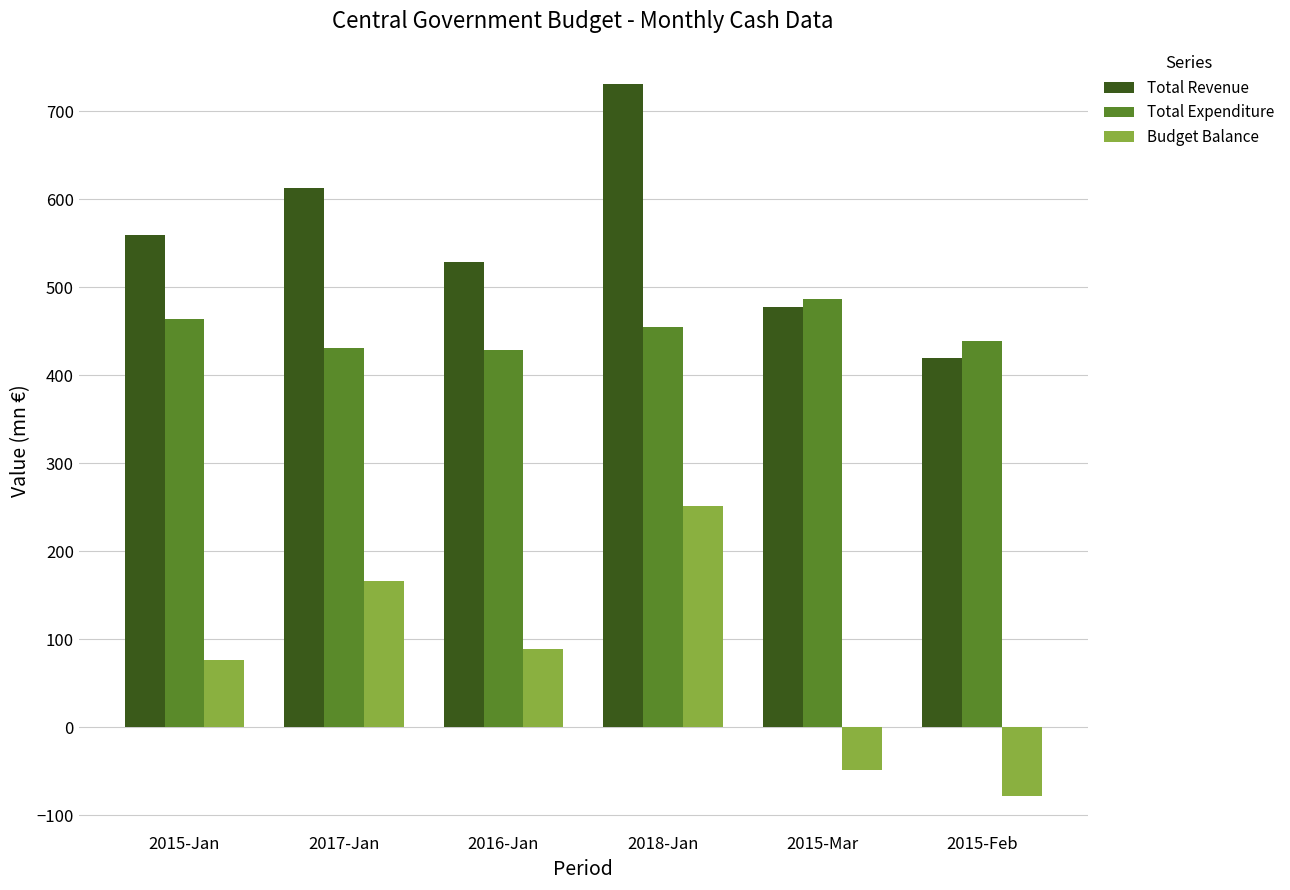

Which category has the lowest value across all series?

2015-Feb